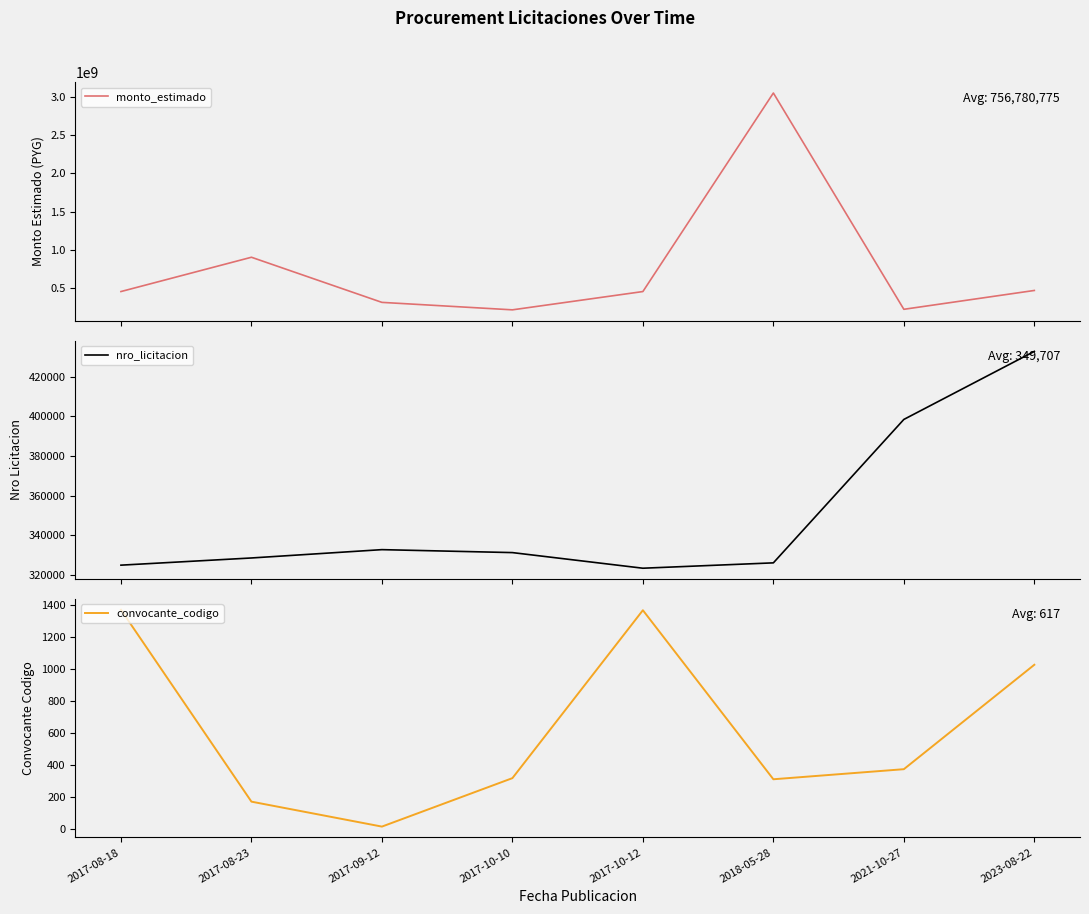

What is the spread (max minus min) of values at 2017-10-10?

209999684